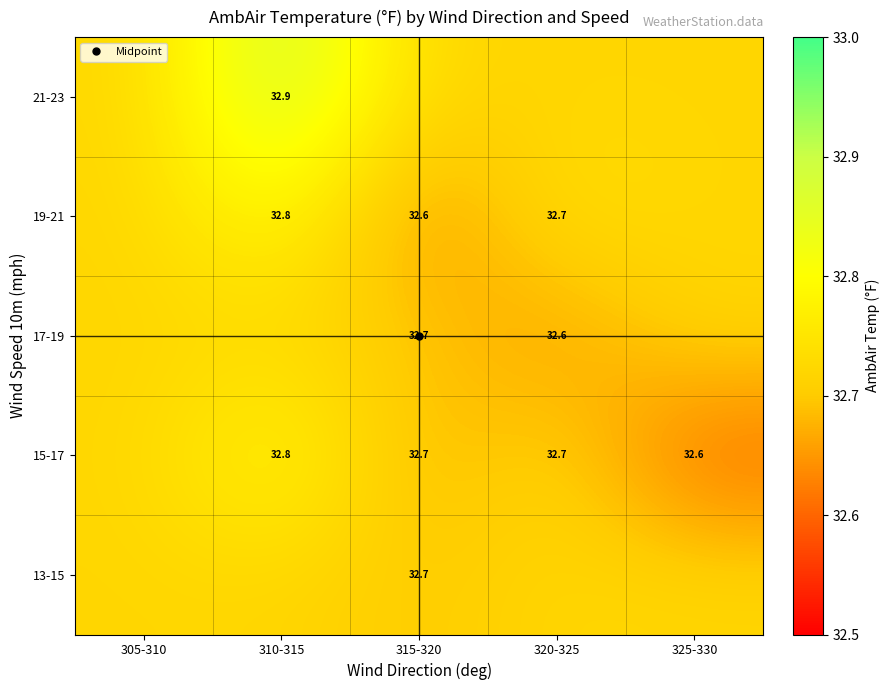

Is it true that 17-19 equals 56.2 at 315-320?

False